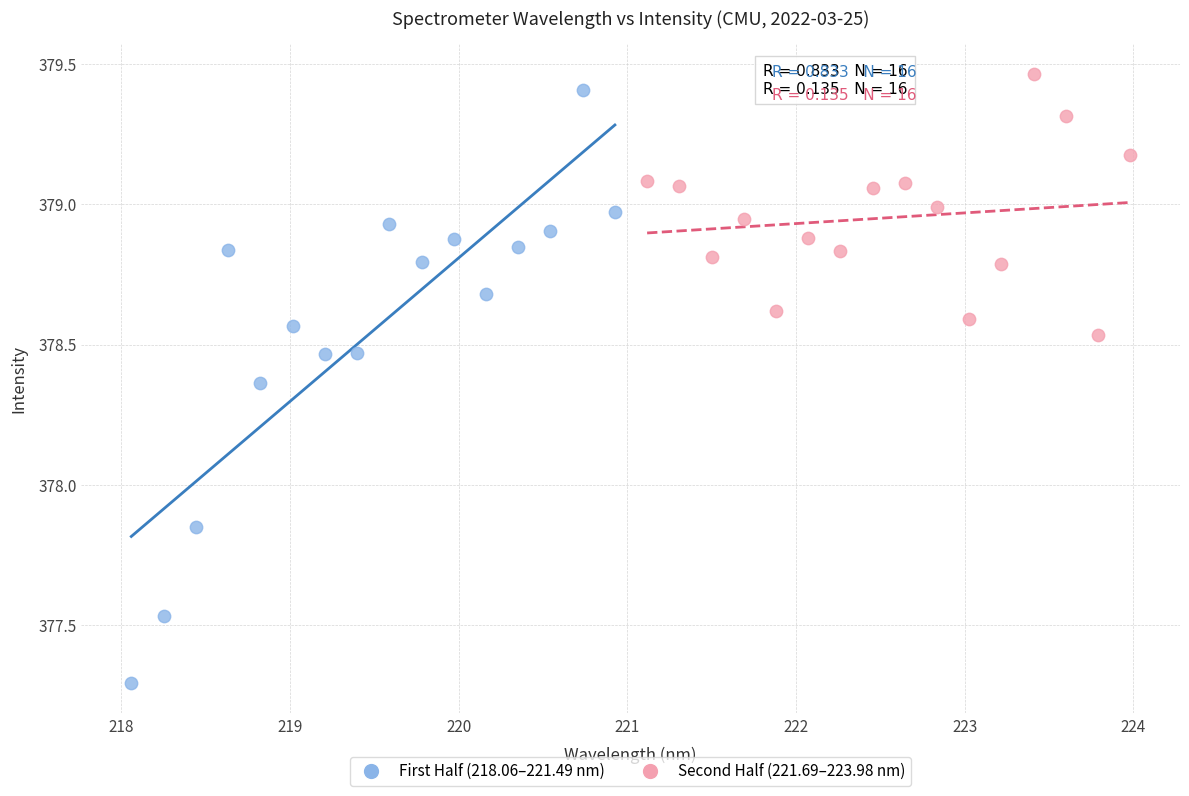

Which series has the largest Y range (max minus min)?

First Half (218.06–221.49 nm)